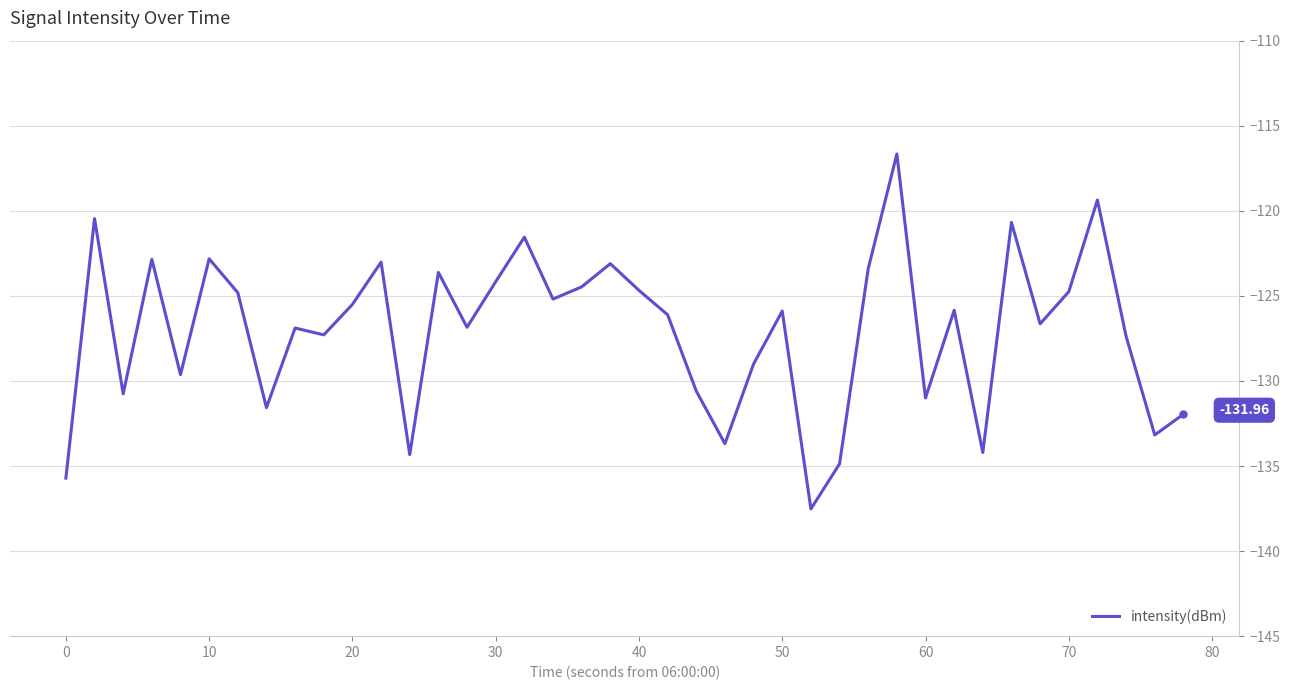

Between 30 and 60, which is larger?

30